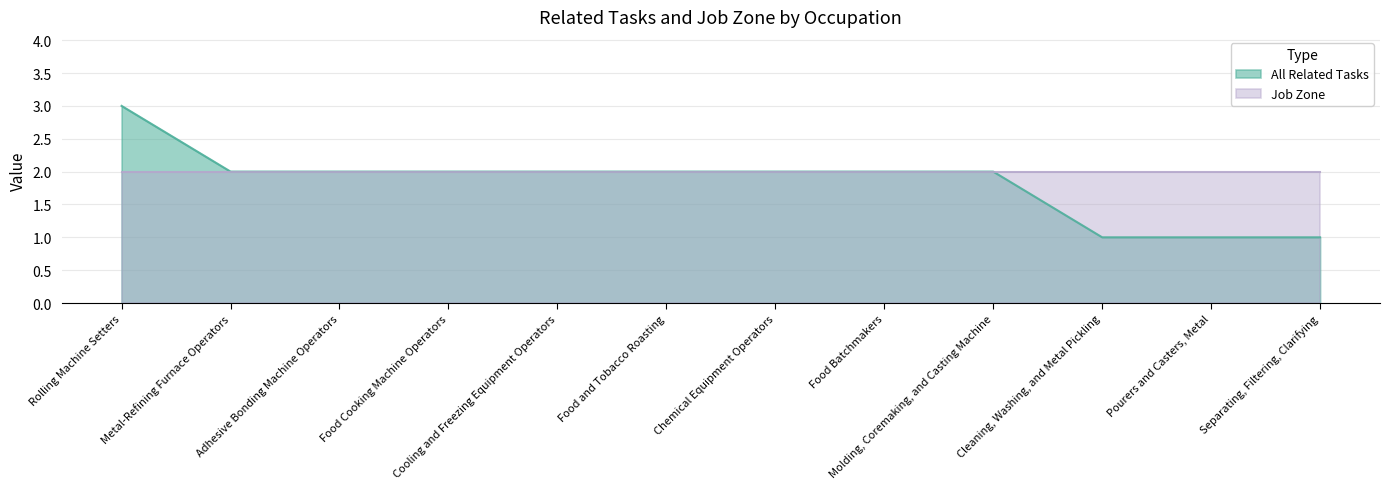

True or false: there are more than 0 points higher than both neighbors.

False